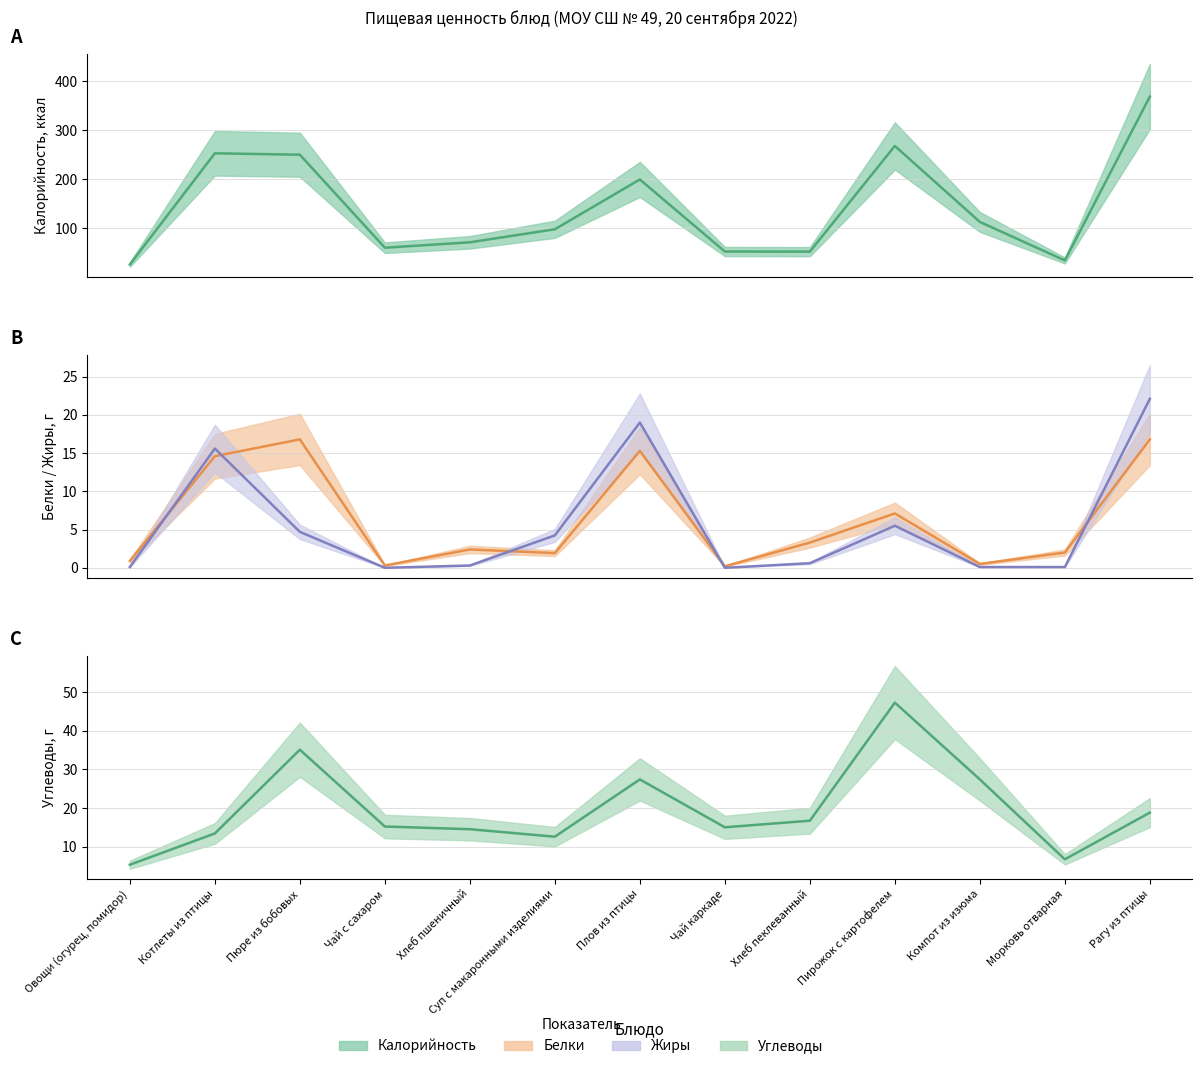

What is the value of the Белки point at the 9th from the left?

3.3